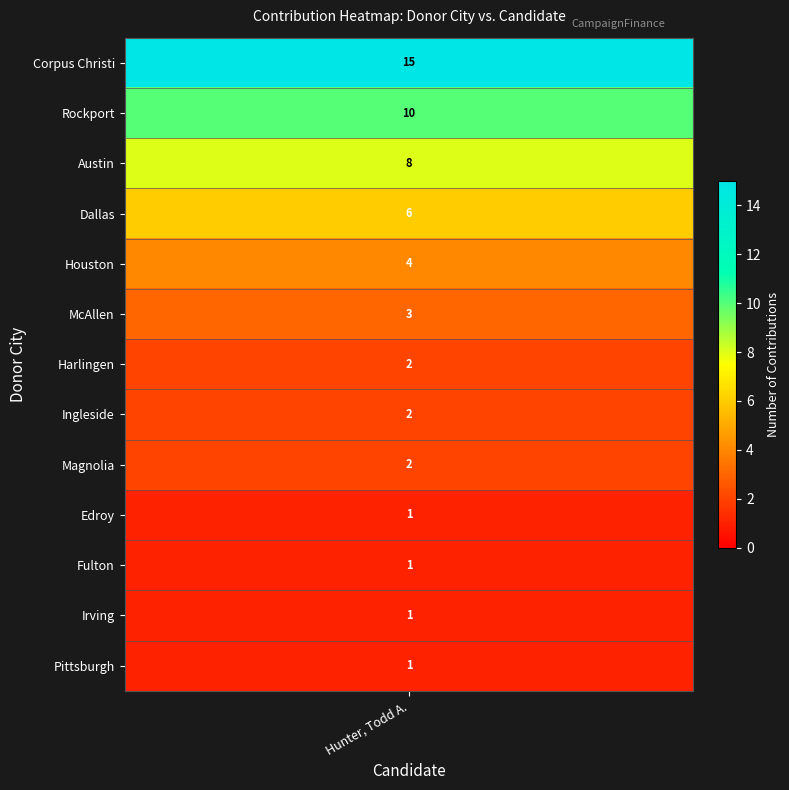

Is it true that the value at Austin is 2?

False